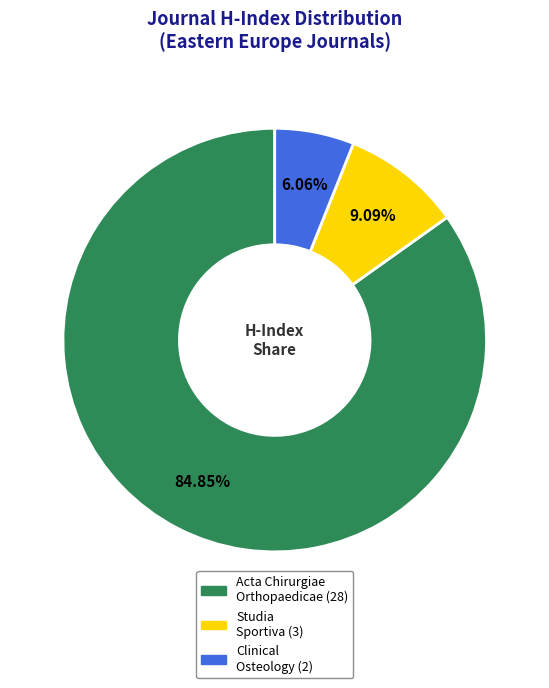

Is there a majority slice in this chart?

Yes